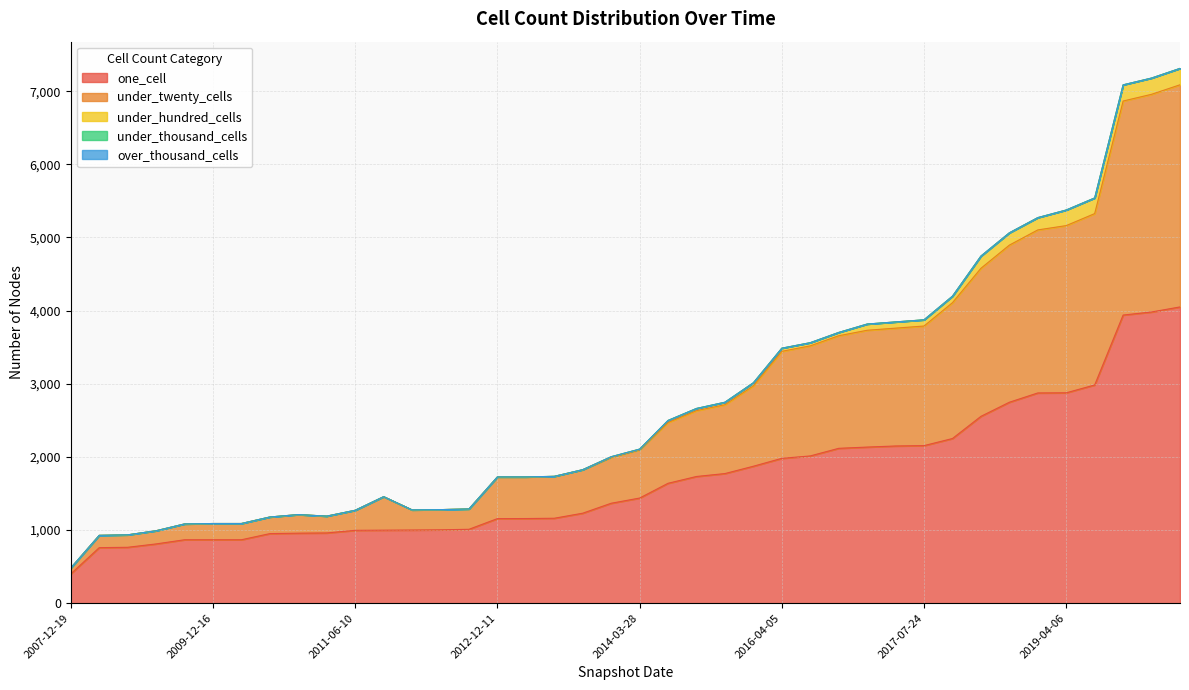

Reading left to right, extract all data points from this chart.

one_cell: 400	759	764	810	867	867	867	951	957	960	996	998	1000	1003	1010	1156	1157	1161	1230	1366	1437	1639	1732	1772	1872	1980	2013	2117	2134	2149	2154	2251	2554	2747	2874	2876	2983	3939	3981	4050
under_twenty_cells: 81	168	170	180	216	222	222	227	254	230	274	457	275	276	278	569	568	572	594	627	660	831	900	941	1099	1463	1505	1539	1597	1611	1635	1857	2024	2148	2229	2286	2343	2926	2976	3037
under_hundred_cells: 0	0	0	0	0	0	0	0	0	0	0	1	0	0	0	1	1	1	1	9	9	28	30	34	42	43	43	45	85	85	85	89	167	168	168	213	214	221	222	224
under_thousand_cells: 0	0	0	0	0	0	0	0	0	0	0	0	0	0	0	0	0	0	0	0	0	0	0	0	0	0	0	0	0	0	0	0	0	0	0	0	0	0	0	0
over_thousand_cells: 0	0	0	0	0	0	0	0	0	0	0	0	0	0	0	0	0	0	0	0	0	0	0	0	0	0	0	0	0	0	0	0	0	0	0	0	0	0	0	0